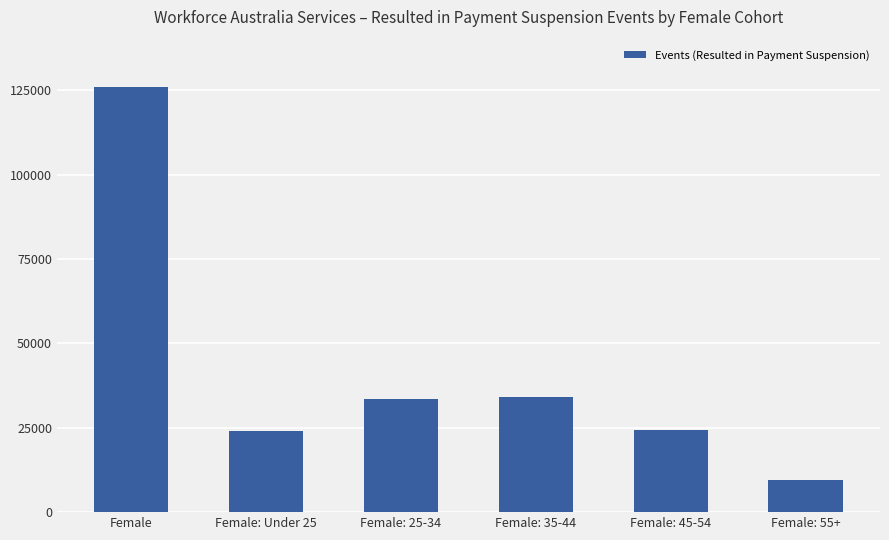

What is the difference between the values at Female: 55+ and Female: 45-54?

14650